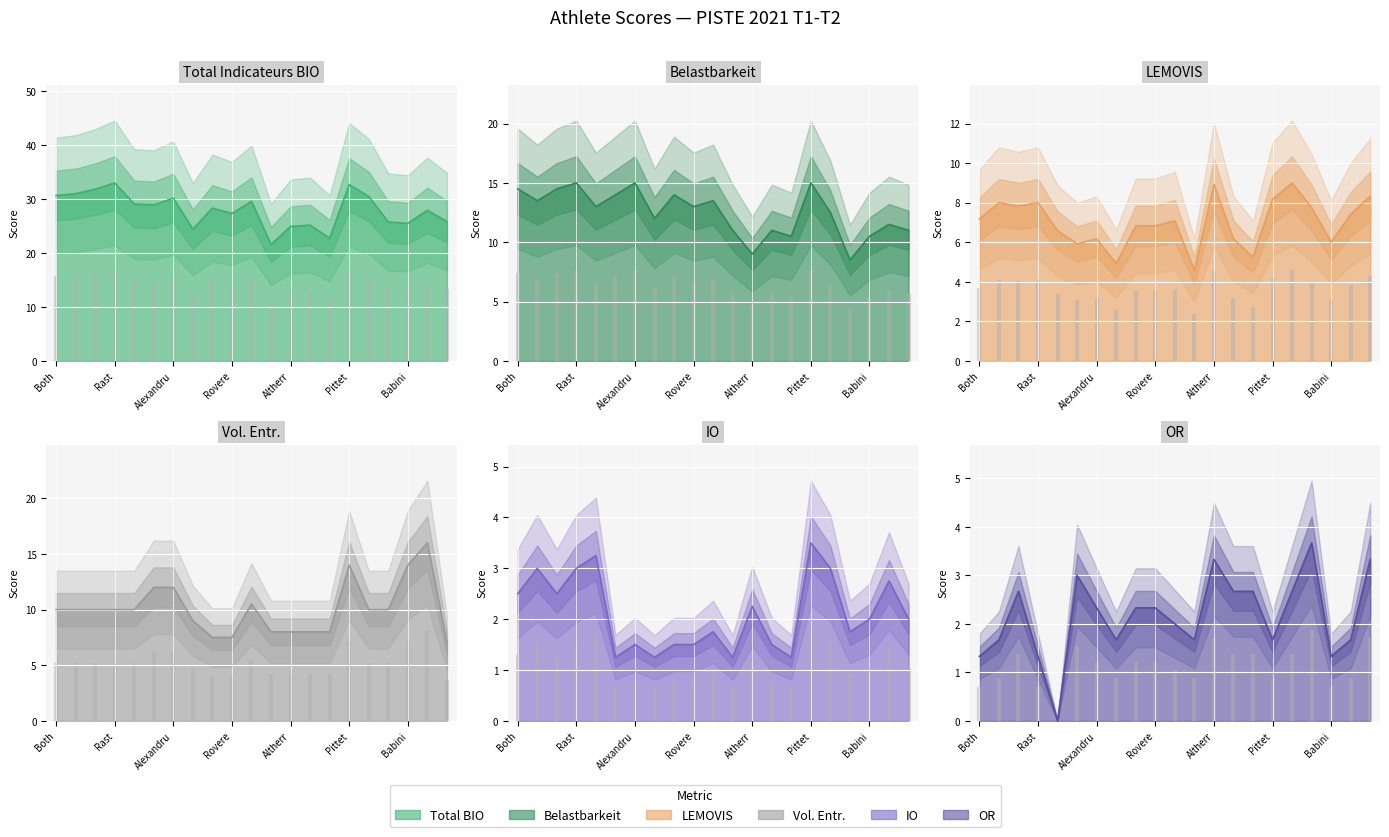

True or false: Vol. Entr. has more than 1 interior local peaks.

True